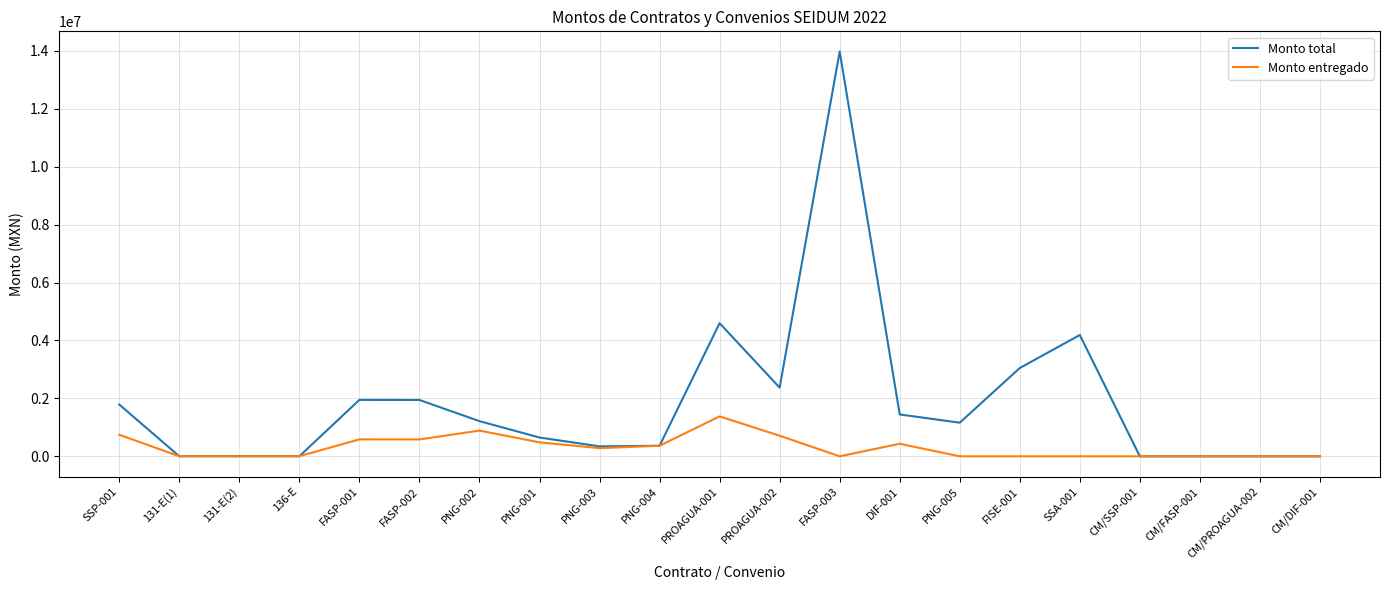

Is the value of Monto total at PNG-002 greater than the value of Monto entregado at 131-E(1)?

Yes